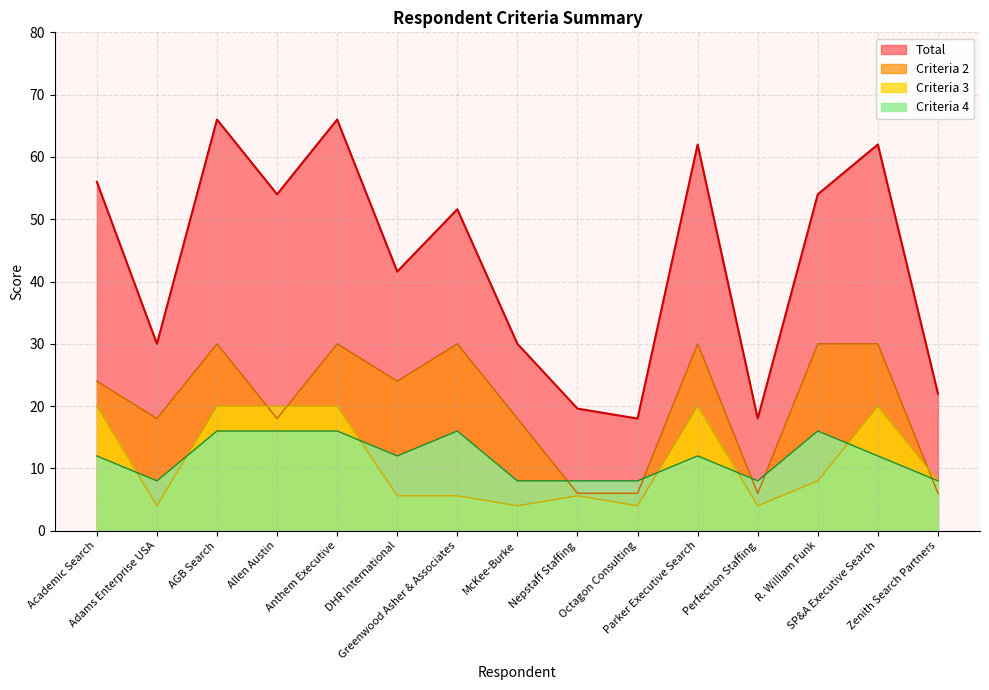

How many values in the Criteria 4 series exceed 12?

5